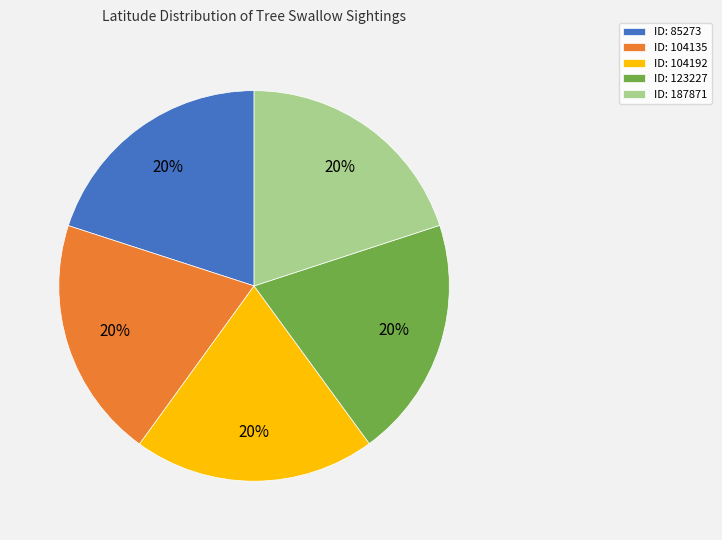

What is the ratio of the value at ID: 104192 to the value at ID: 85273?

1.0